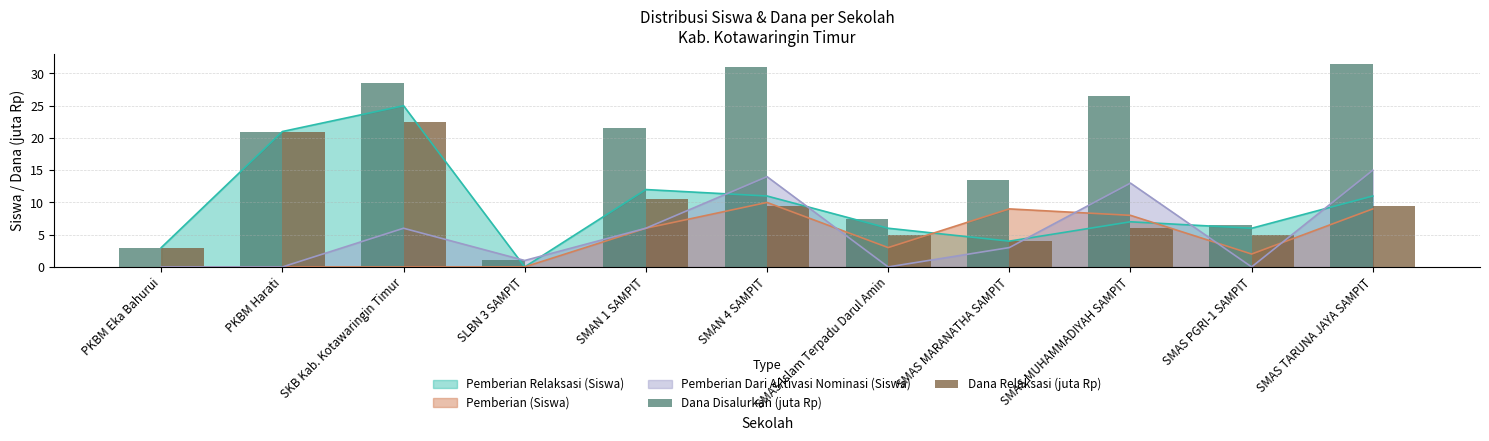

Rank the categories by Dana Disalurkan (juta Rp) value from highest to lowest.

SMAS TARUNA JAYA SAMPIT, SMAN 4 SAMPIT, SKB Kab. Kotawaringin Timur, SMAS MUHAMMADIYAH SAMPIT, SMAN 1 SAMPIT, PKBM Harati, SMAS MARANATHA SAMPIT, SMAS Islam Terpadu Darul Amin, SMAS PGRI-1 SAMPIT, PKBM Eka Bahurui, SLBN 3 SAMPIT